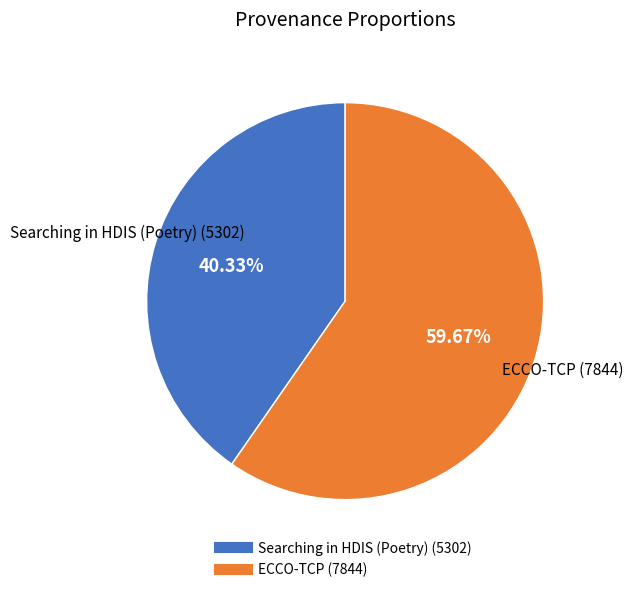

Combined, what portion of the pie is Searching in HDIS (Poetry) and ECCO-TCP?

100.0%